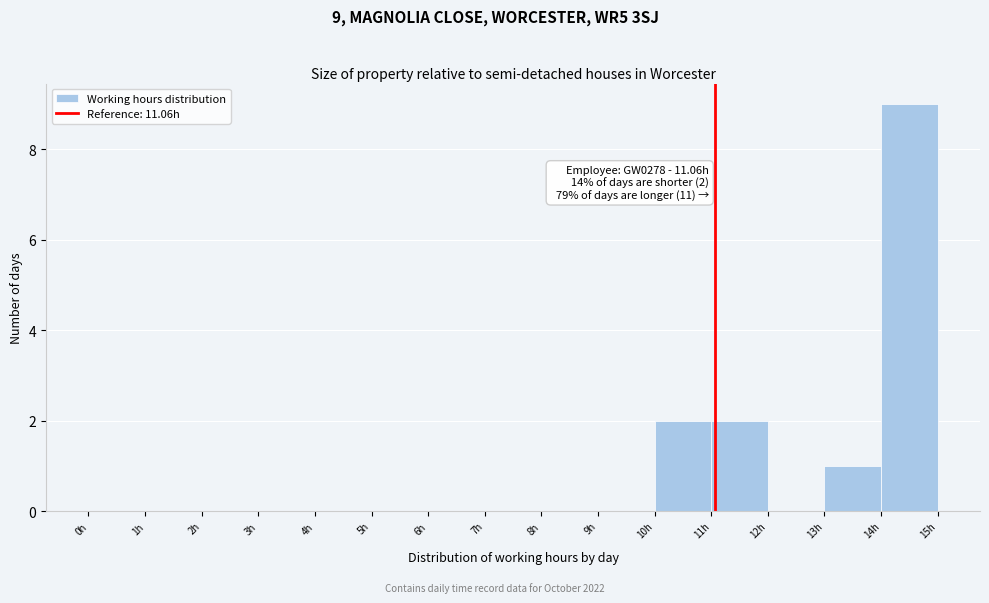

Which range on the x-axis has the tallest bar?

14 to 15